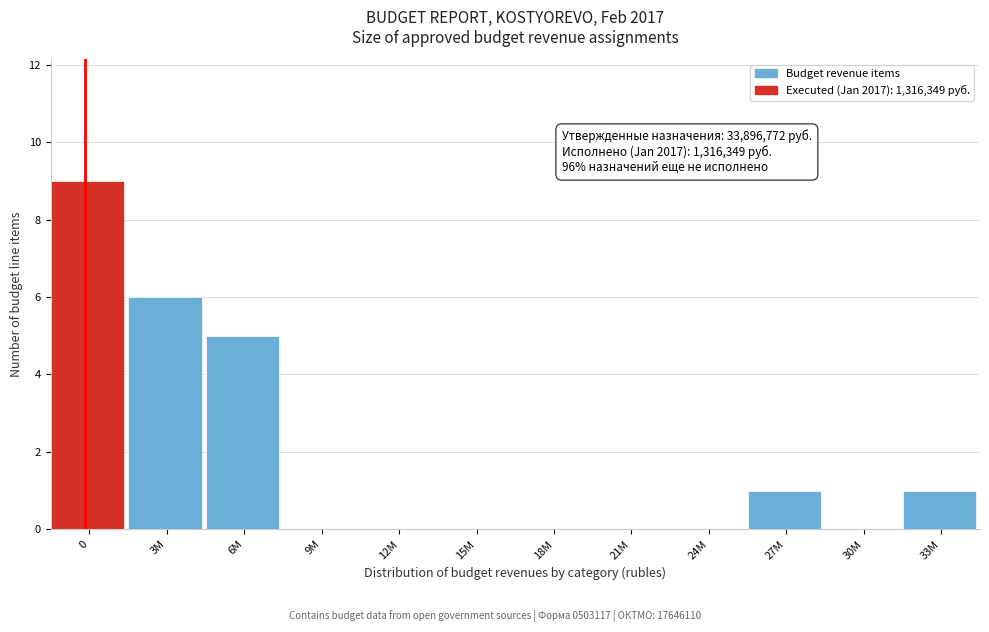

Reading left to right, what are all the values shown in this chart?

0=9	3M=6	6M=5	9M=0	12M=0	15M=0	18M=0	21M=0	24M=0	27M=1	30M=0	33M=1